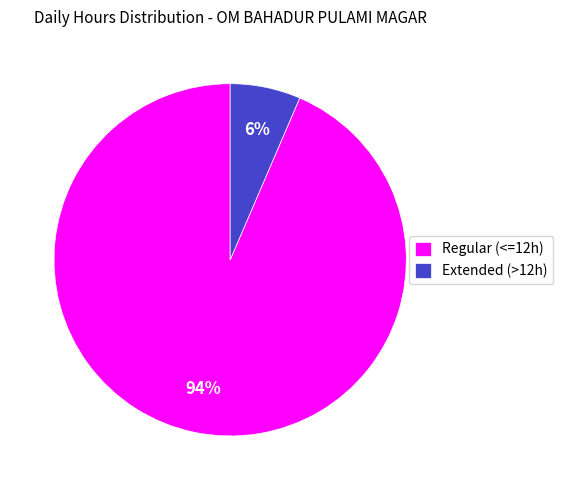

Which category has the smallest portion of the pie?

Extended (>12h)